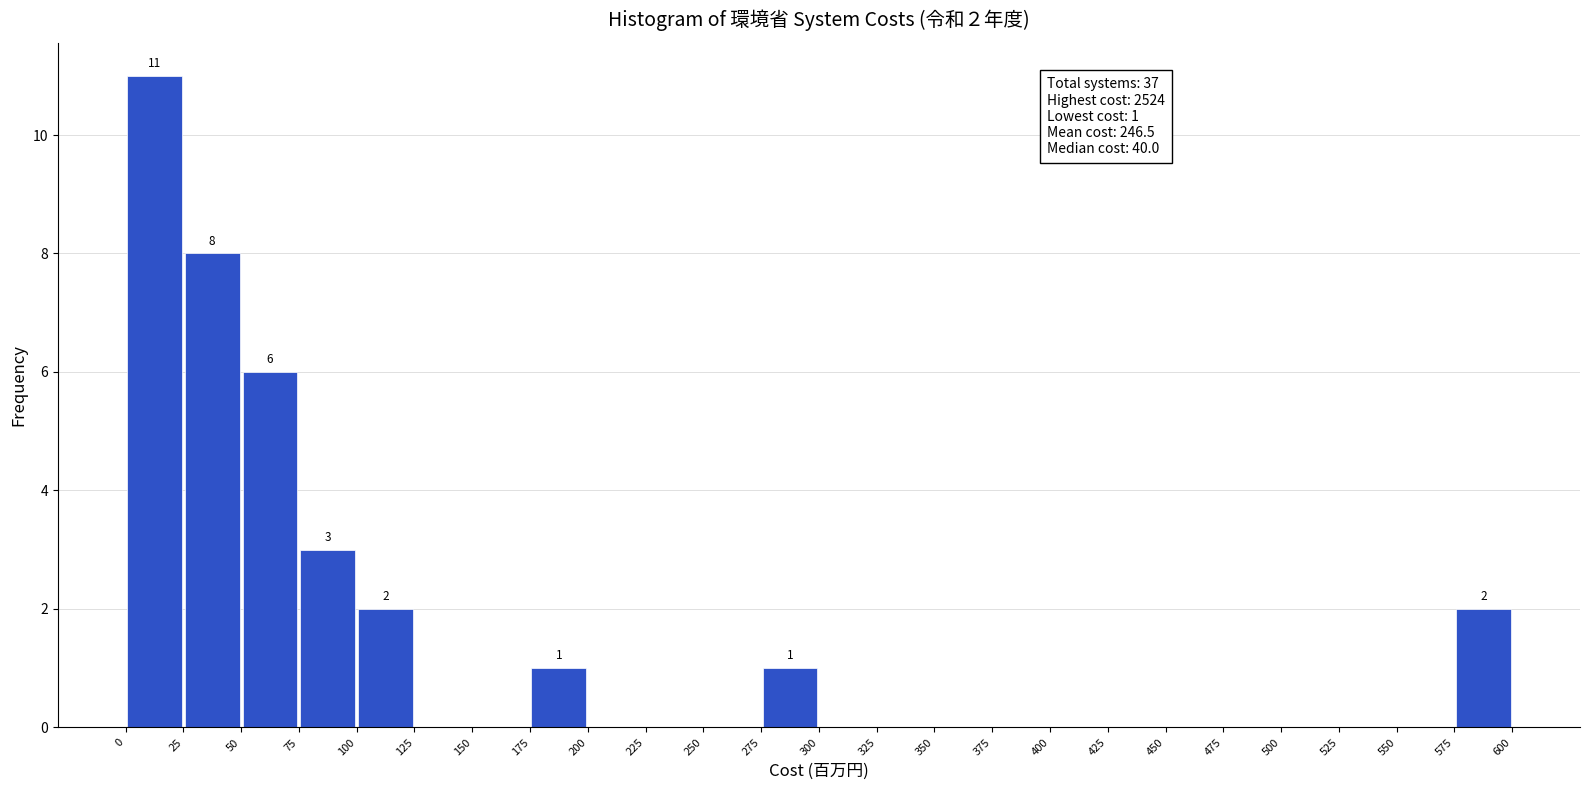

Which range on the x-axis has the tallest bar?

0 to 25